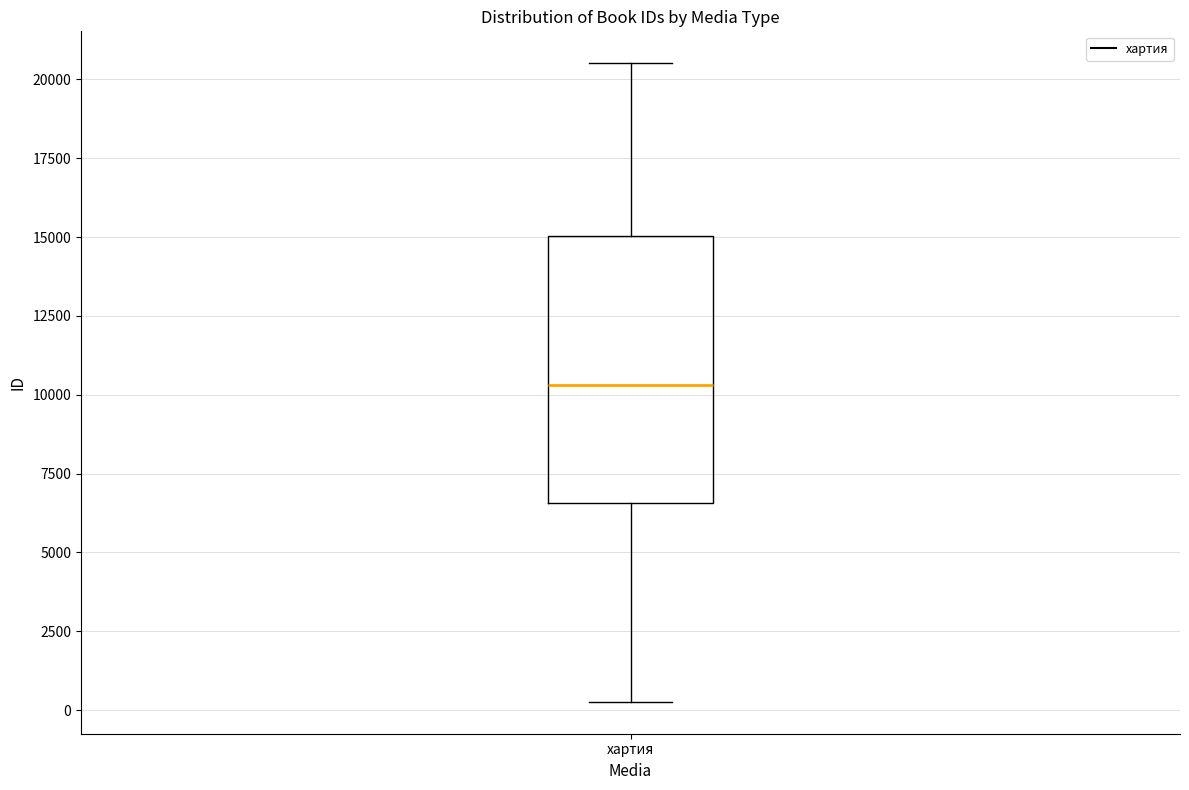

Transcribe this box plot: give where the median line is, the range the box spans, and where the two whiskers end, as read against the y-axis. The values are not printed on the chart, so give them approximately, as read against the axis.

median 10500, box 6500 to 15000, whiskers 500 to 20500